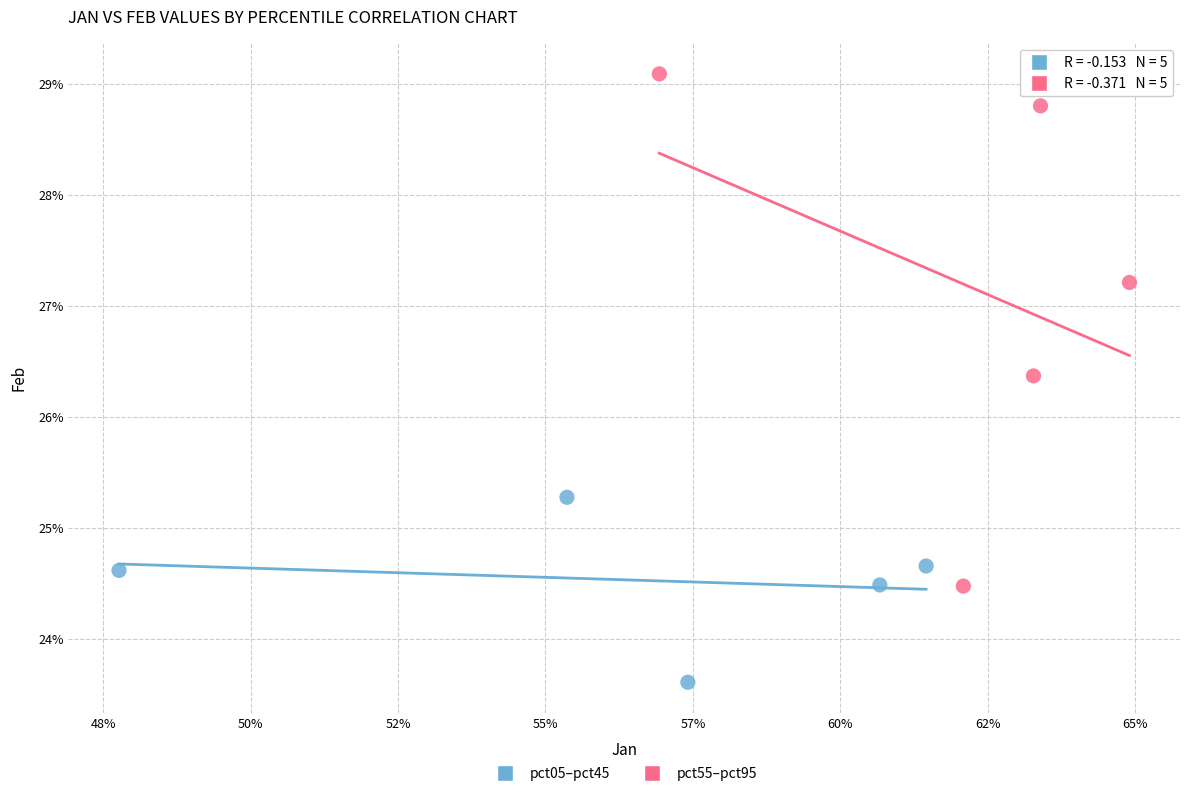

What are all the series names shown in the legend?

pct05–pct45, pct55–pct95